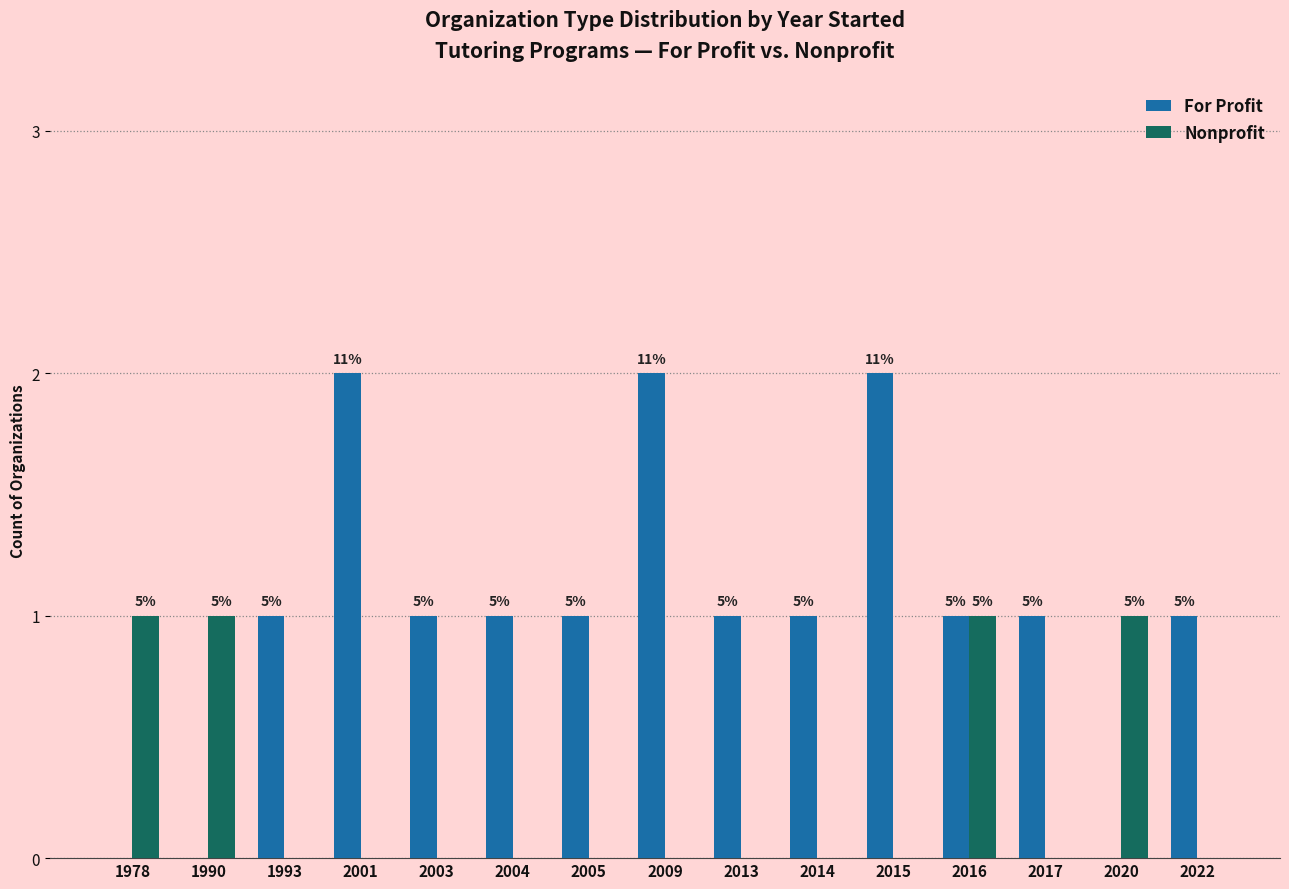

What is the highest value of the For Profit series?

2